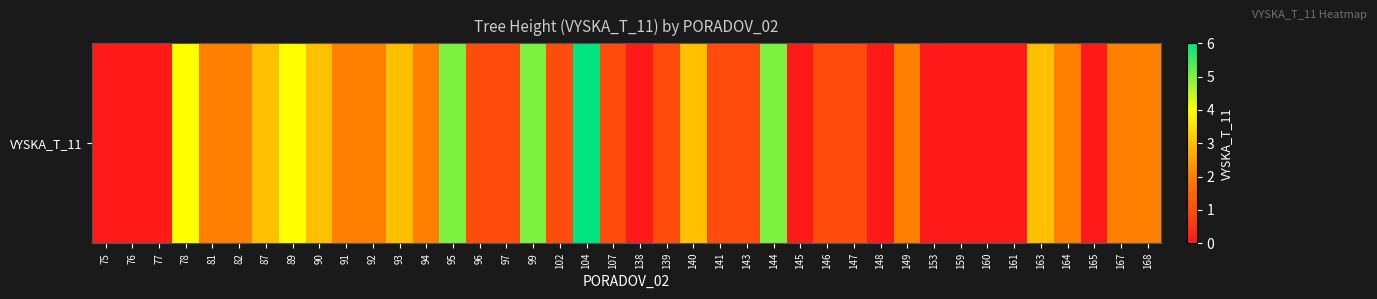

Reading right to left, transcribe all the data shown in this chart.

168=2	167=2	165=0	164=2	163=3	161=0	160=0	159=0	153=0	149=2	148=0	147=1	146=1	145=0	144=5	143=1	141=1	140=3	139=1	138=0	107=1	104=6	102=1	99=5	97=1	96=1	95=5	94=2	93=3	92=2	91=2	90=3	89=4	87=3	82=2	81=2	78=4	77=0	76=0	75=0